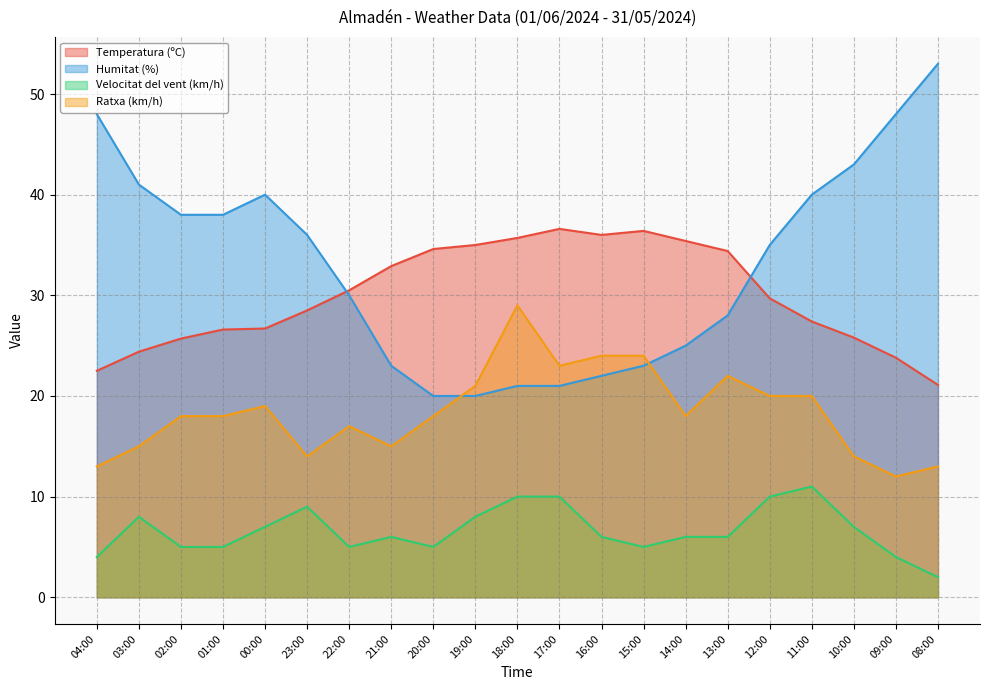

What is the minimum value shown in the chart?

2.0